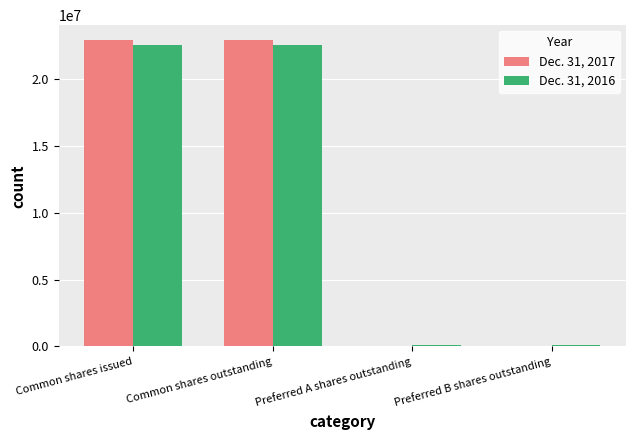

The value of Dec. 31, 2017 at Common shares outstanding is 22860701. True or false?

True